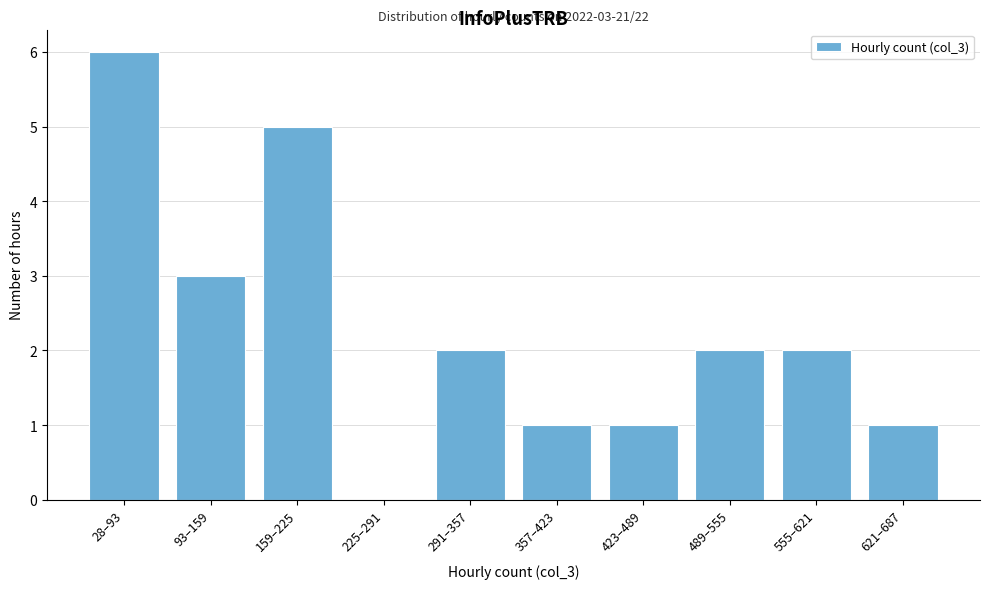

Reading right to left, list all the values displayed in this chart.

621–687=1	555–621=2	489–555=2	423–489=1	357–423=1	291–357=2	225–291=0	159–225=5	93–159=3	28–93=6